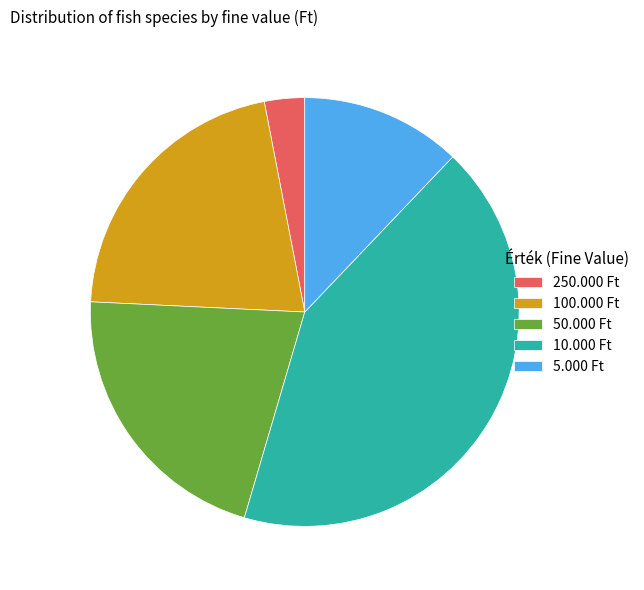

Is there a majority slice in this chart?

No